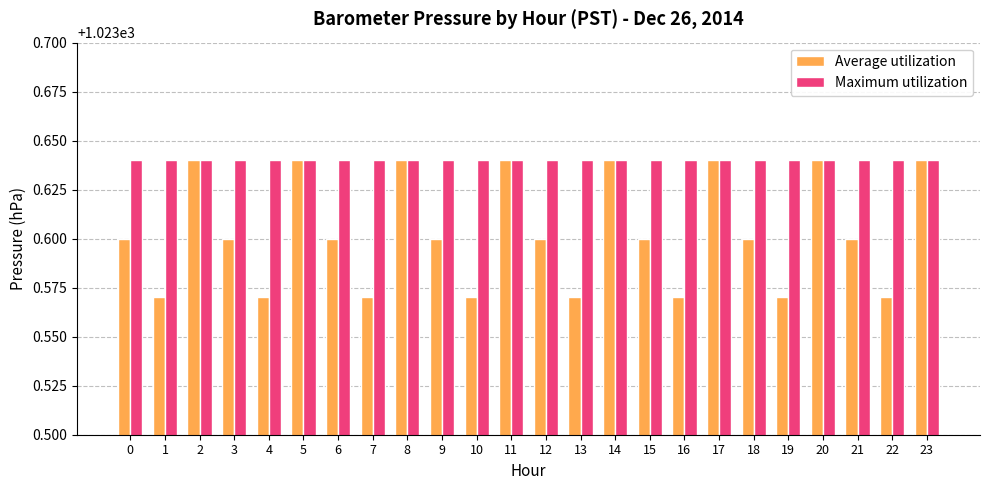

At how many categories does at least one series exceed 1023?

24